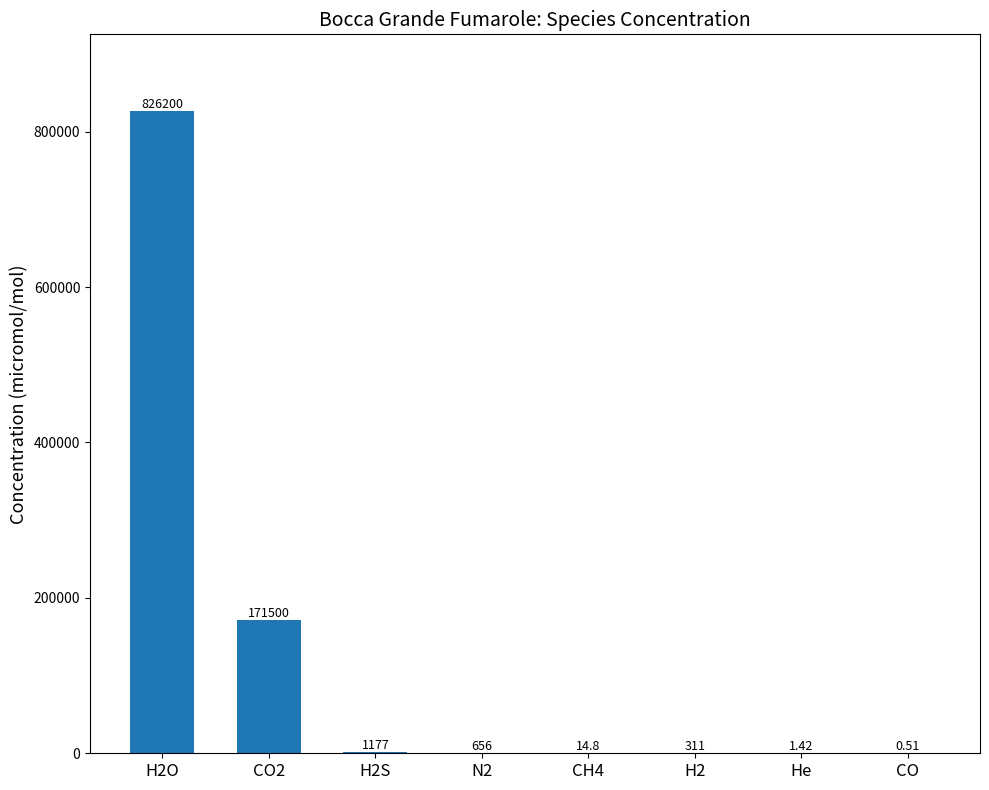

Which has a higher value, H2O or CO?

H2O